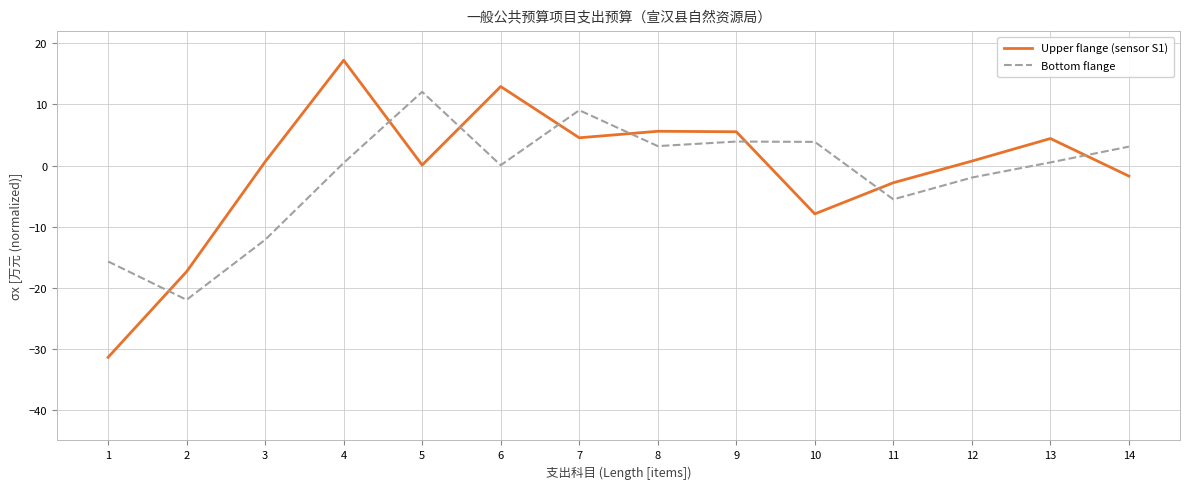

Which series has the largest total across all categories?

Upper flange (sensor S1)